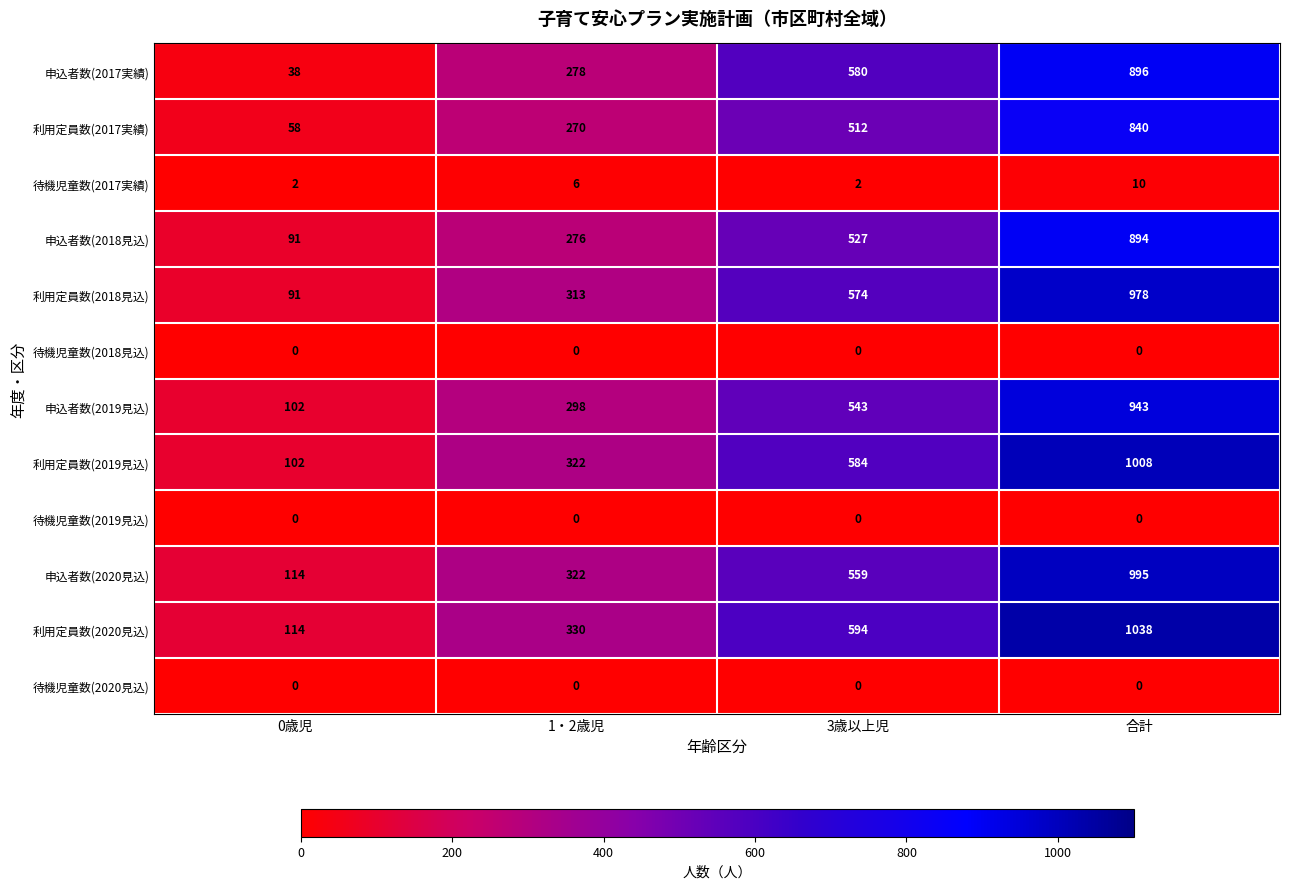

What is the total value across all series at 0歳児?

712